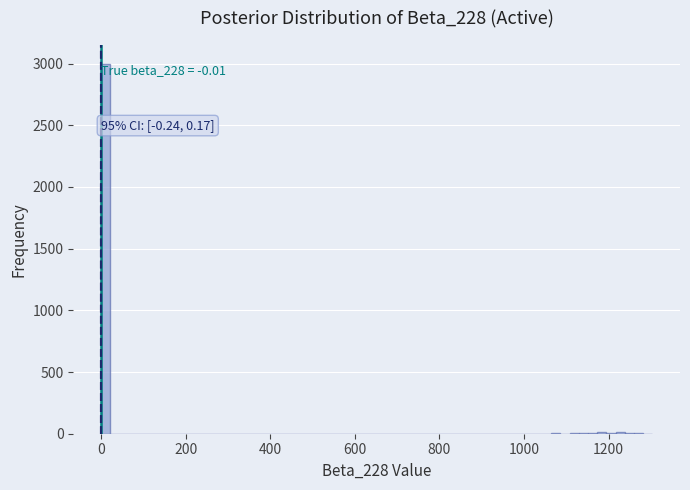

Read against the x-axis, roughly where is the centre of the tallest bar?

20